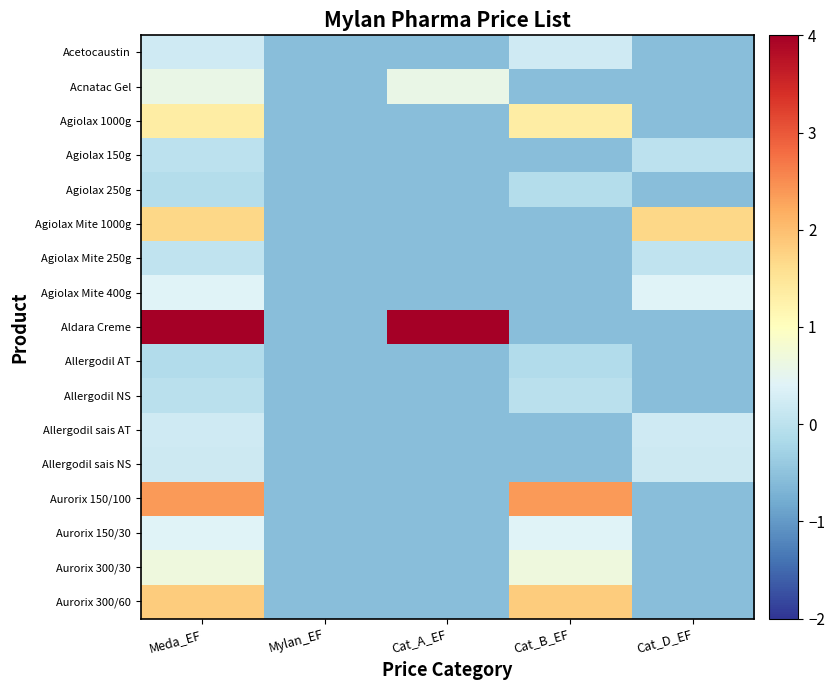

Rank the series at Mylan_EF from lowest to highest value.

Acetocaustin, Acnatac Gel, Agiolax 1000g, Agiolax 150g, Agiolax 250g, Agiolax Mite 1000g, Agiolax Mite 250g, Agiolax Mite 400g, Aldara Creme, Allergodil AT, Allergodil NS, Allergodil sais AT, Allergodil sais NS, Aurorix 150/100, Aurorix 150/30, Aurorix 300/30, Aurorix 300/60